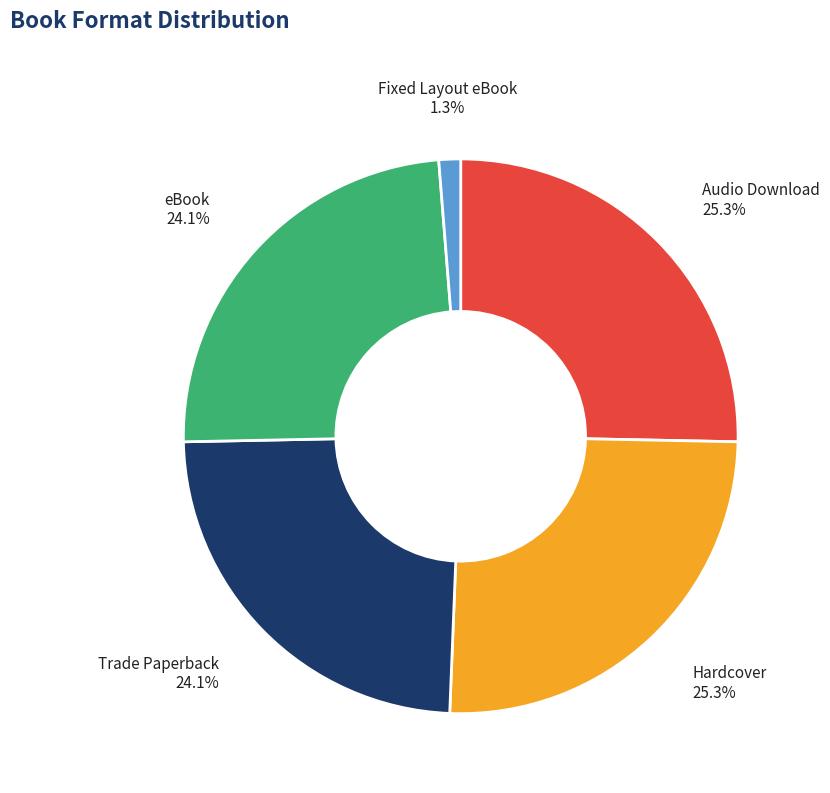

Is Hardcover the majority of the pie?

No